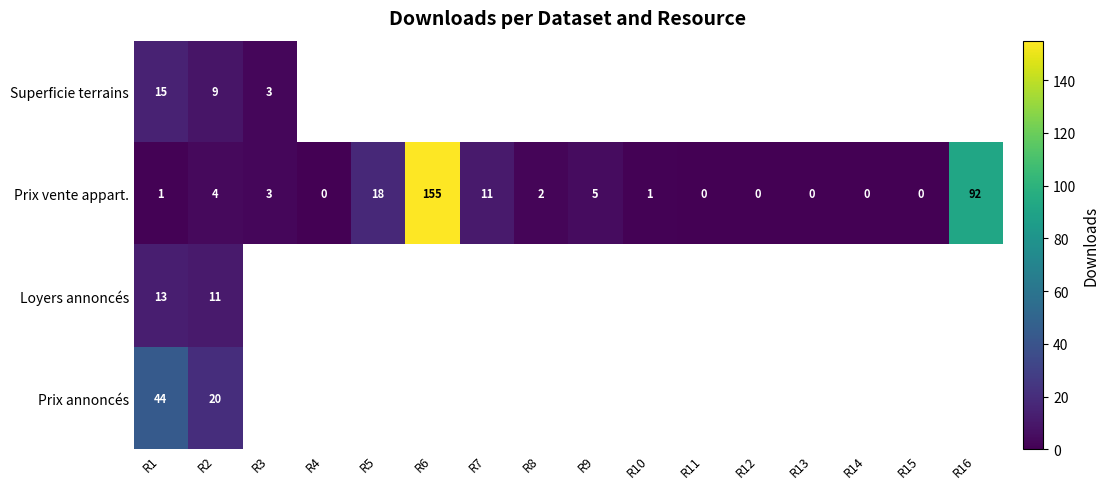

At which label is Prix vente appart. closest to 77?

R16